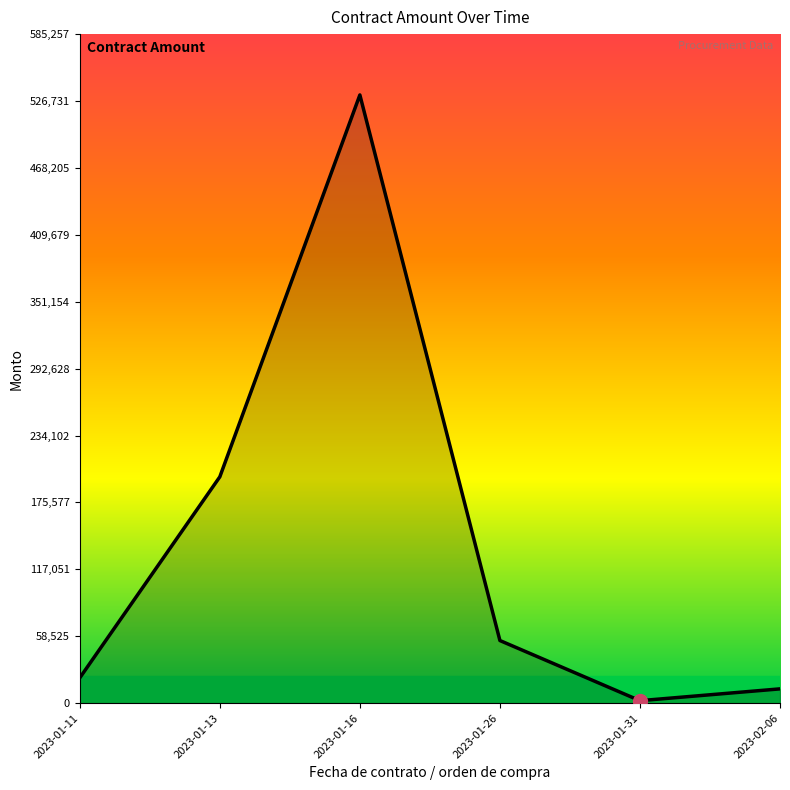

Reading left to right, transcribe all the data shown in this chart.

2023-01-11=22144.8	2023-01-13=197998.5	2023-01-16=532051.8	2023-01-26=54794.1	2023-01-31=2179.3	2023-02-06=12511.1